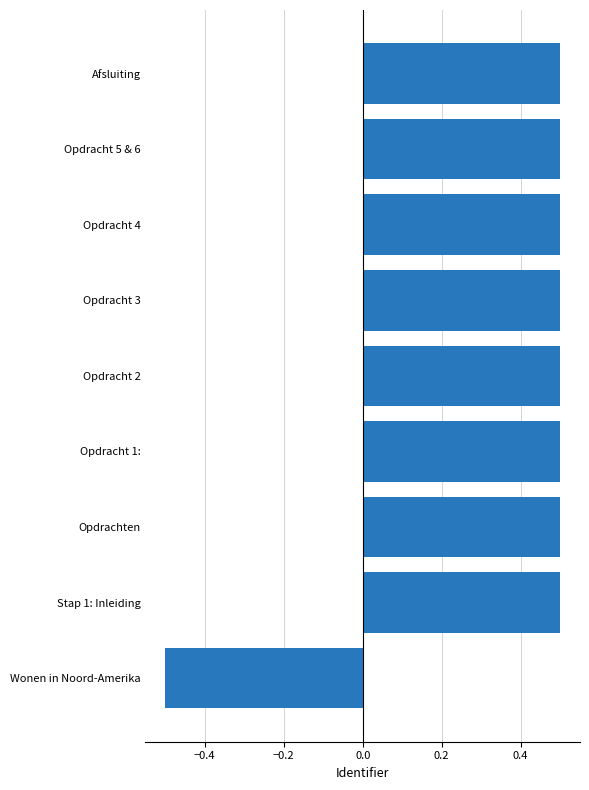

How many series are shown in this chart?

1